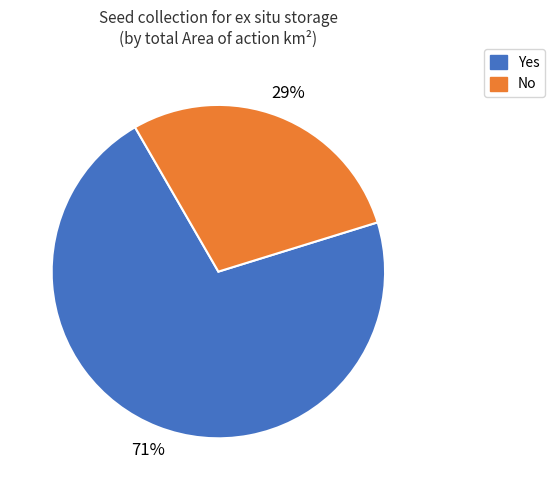

How many slices are in this pie chart?

2